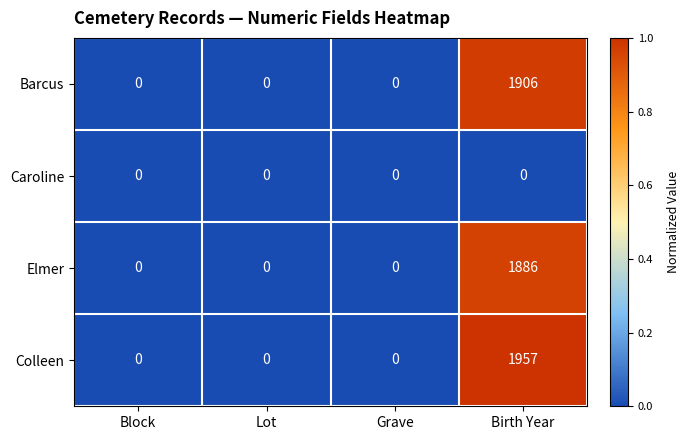

Is the value of Caroline at Lot greater than the value of Colleen at Birth Year?

No